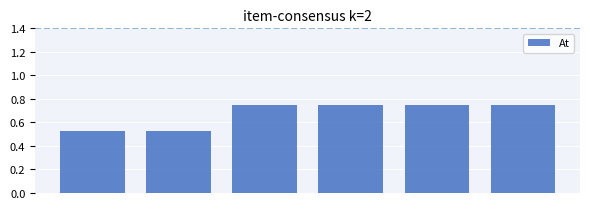

What is the sum of all values?

4.1